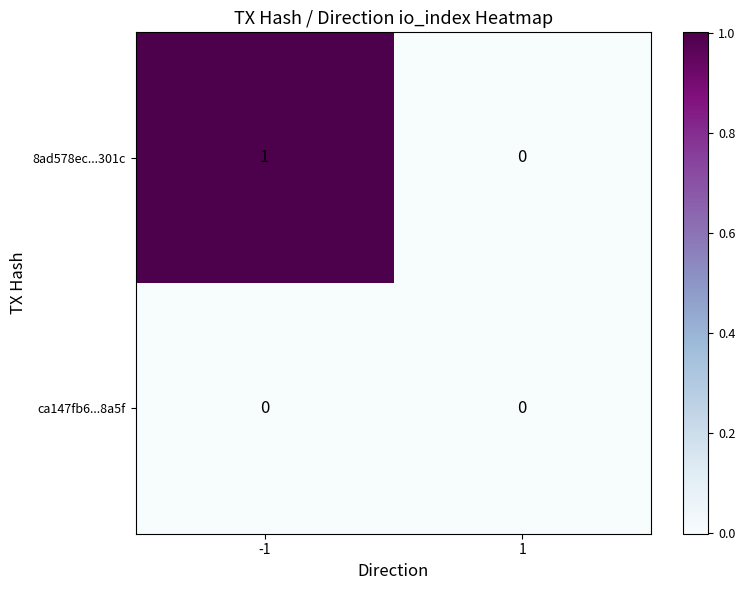

Rank the series by their average value, from lowest to highest.

ca147fb6...8a5f, 8ad578ec...301c